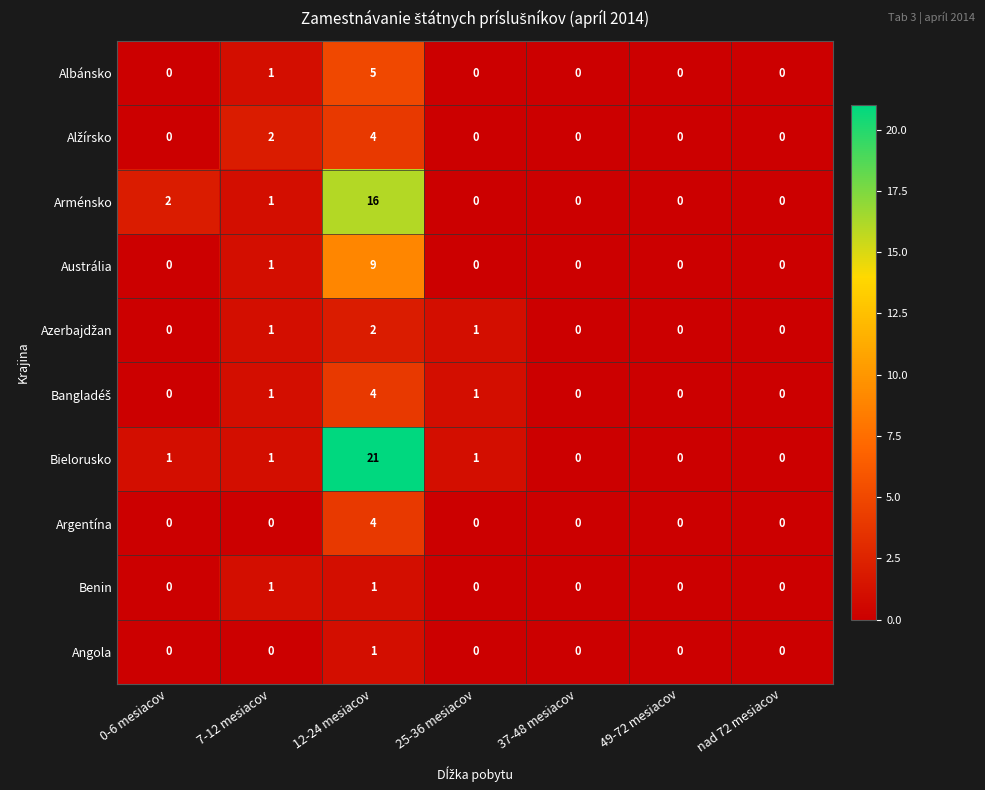

What is the total value across all series at 12-24 mesiacov?

67